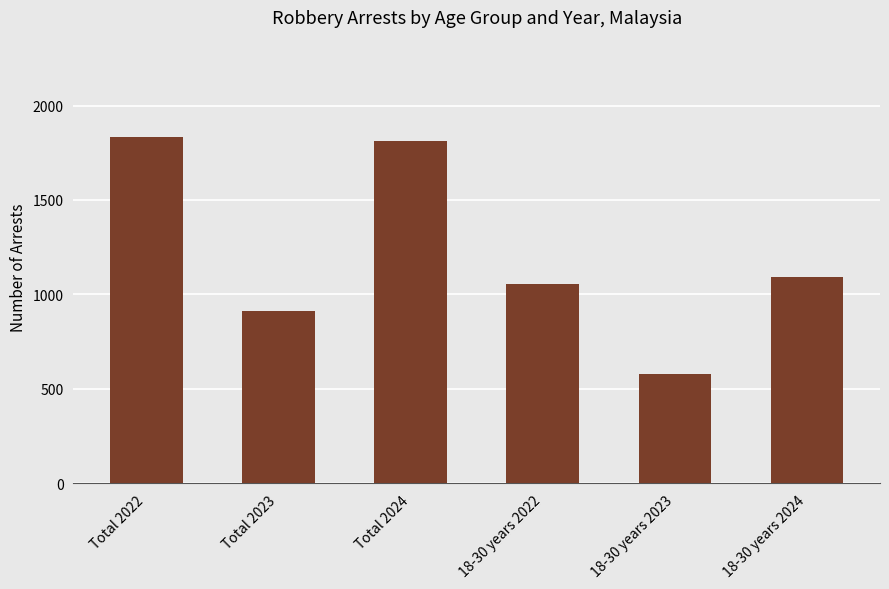

What is the maximum value shown in the chart?

1832